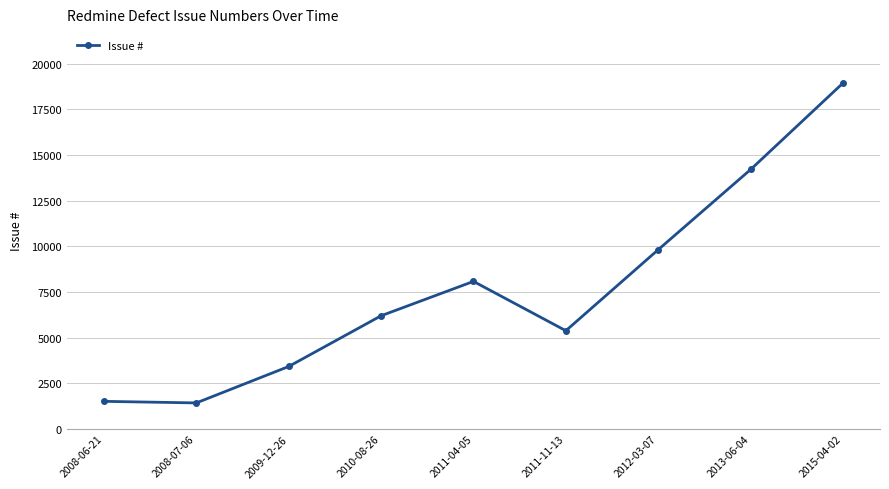

What is the ratio of the value at 2013-06-04 to the value at 2011-04-05?

1.8